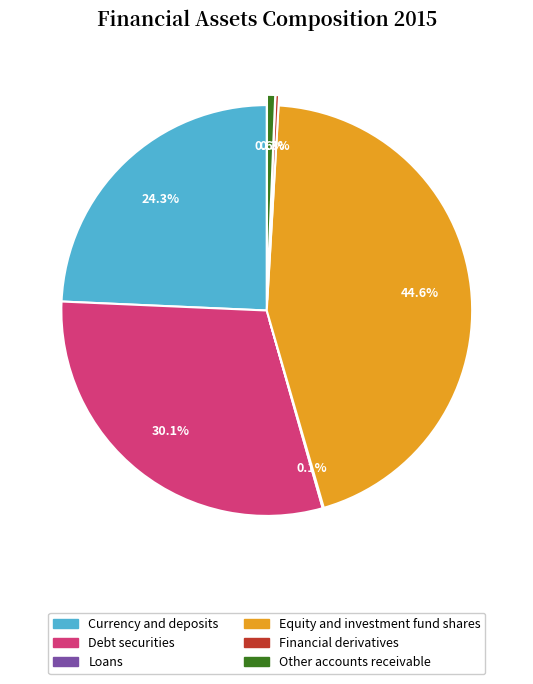

What is the ratio of the value at Equity and investment fund shares to the value at Currency and deposits?

1.8